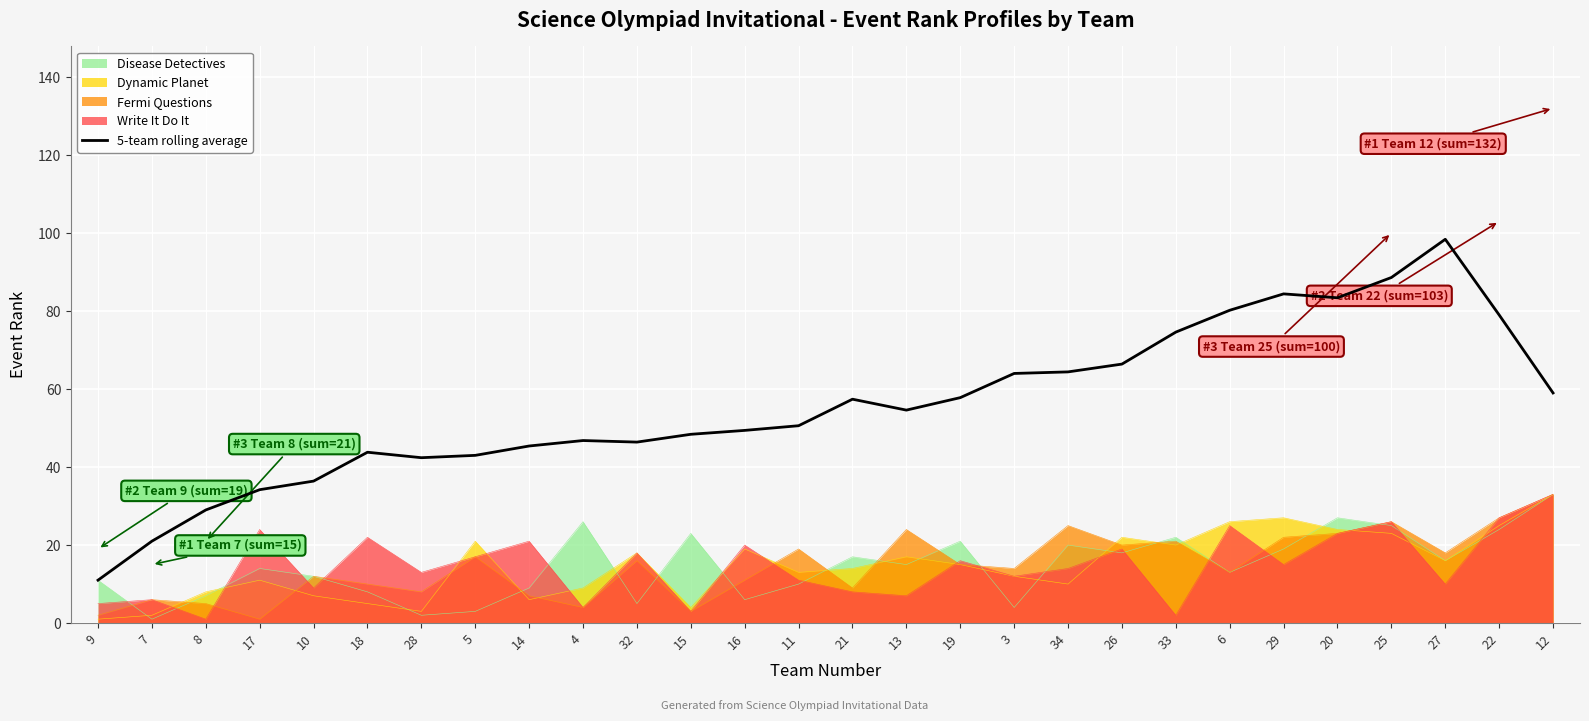

Reading right to left, extract all data points from this chart.

59.0	79.0	98.4	88.6	83.4	84.4	80.2	74.6	66.4	64.4	64.0	57.8	54.6	57.4	50.6	49.4	48.4	46.4	46.8	45.4	43.0	42.4	43.8	36.4	34.2	29.0	21.0	11.0